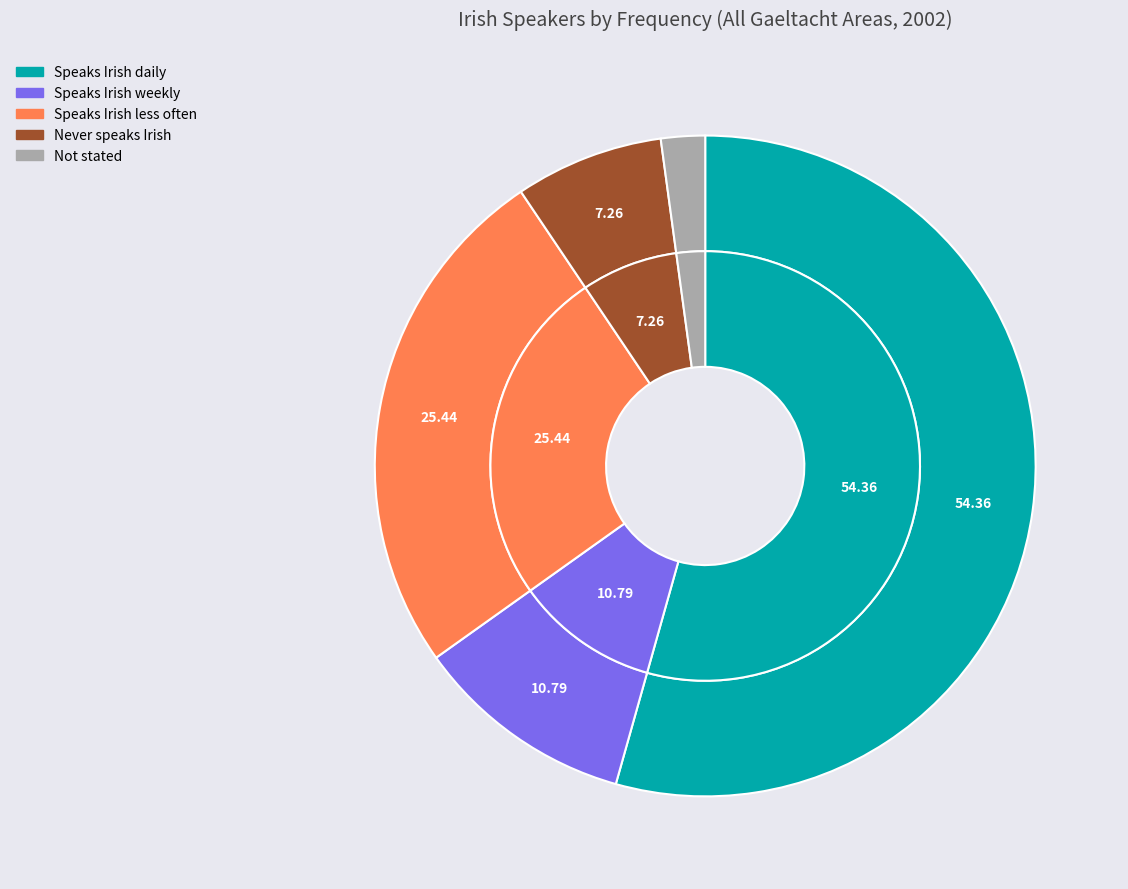

Count the number of slices in the pie.

5